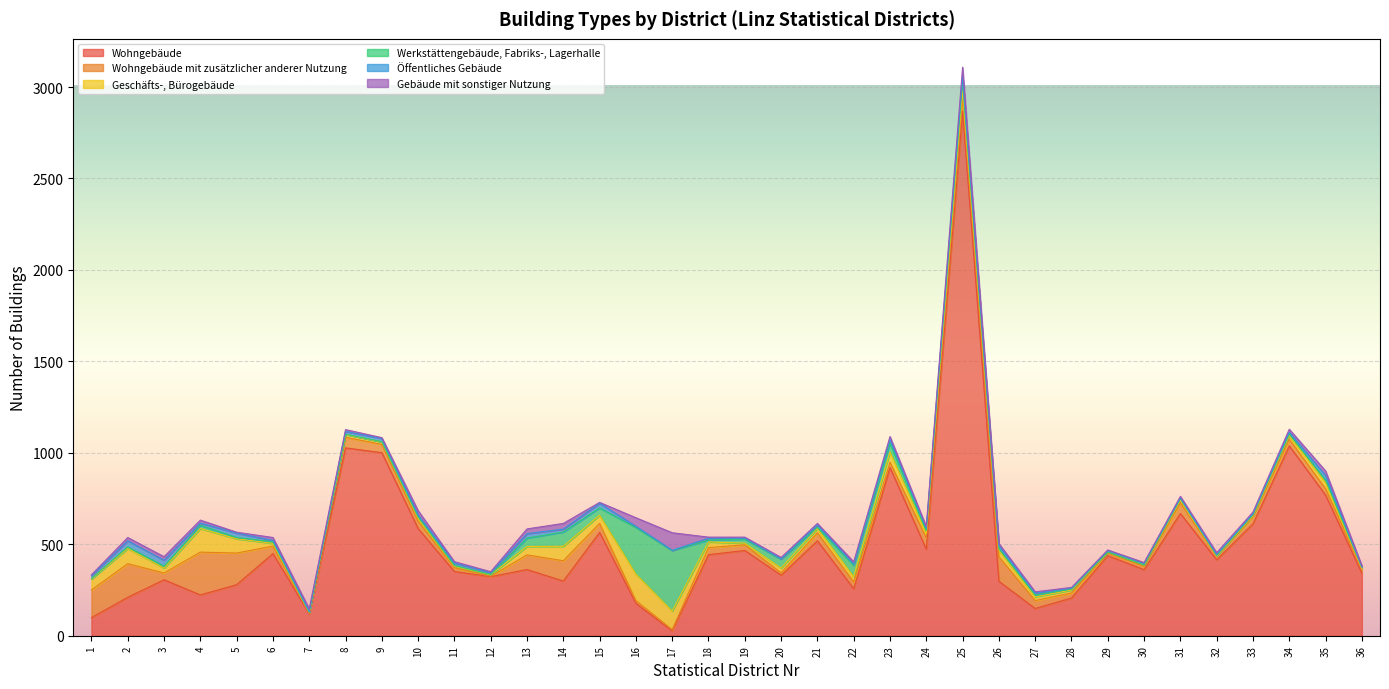

Reading left to right, transcribe all the data shown in this chart.

Wohngebäude: 99	210	306	223	279	449	120	1027	1001	586	351	323	362	299	565	177	27	443	466	331	519	257	920	473	2867	298	149	206	438	361	668	415	612	1038	769	342
Wohngebäude mit zusätzlicher anderer Nutzung: 151	184	37	234	173	41	5	58	45	40	21	2	80	111	49	15	6	39	31	13	44	37	29	61	72	134	43	28	14	19	59	19	39	36	35	22
Geschäfts-, Bürogebäude: 60	83	27	129	78	15	1	15	13	18	8	8	46	79	45	145	102	31	9	26	23	29	56	24	42	36	20	16	5	7	14	2	6	20	33	5
Werkstättengebäude, Fabriks-, Lagerhalle: 3	9	10	18	7	9	3	2	2	6	4	2	46	78	40	255	331	10	22	49	7	63	47	17	50	8	11	5	0	0	9	3	5	9	14	6
Öffentliches Gebäude: 16	33	33	12	24	7	3	15	17	10	14	10	24	16	25	6	1	10	5	1	13	5	22	12	26	18	10	4	8	8	3	4	4	10	25	1
Gebäude mit sonstiger Nutzung: 4	18	19	16	5	16	15	10	5	24	7	5	26	31	5	47	96	6	6	8	8	13	15	10	51	10	7	5	4	5	9	11	10	16	25	7